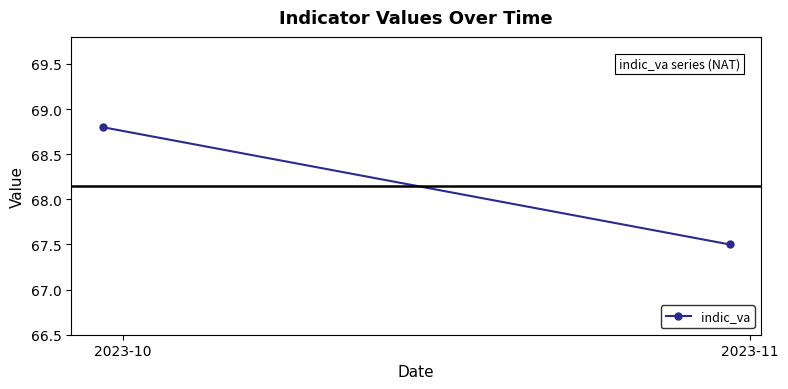

What is the value of the 2nd point from the left?

67.5